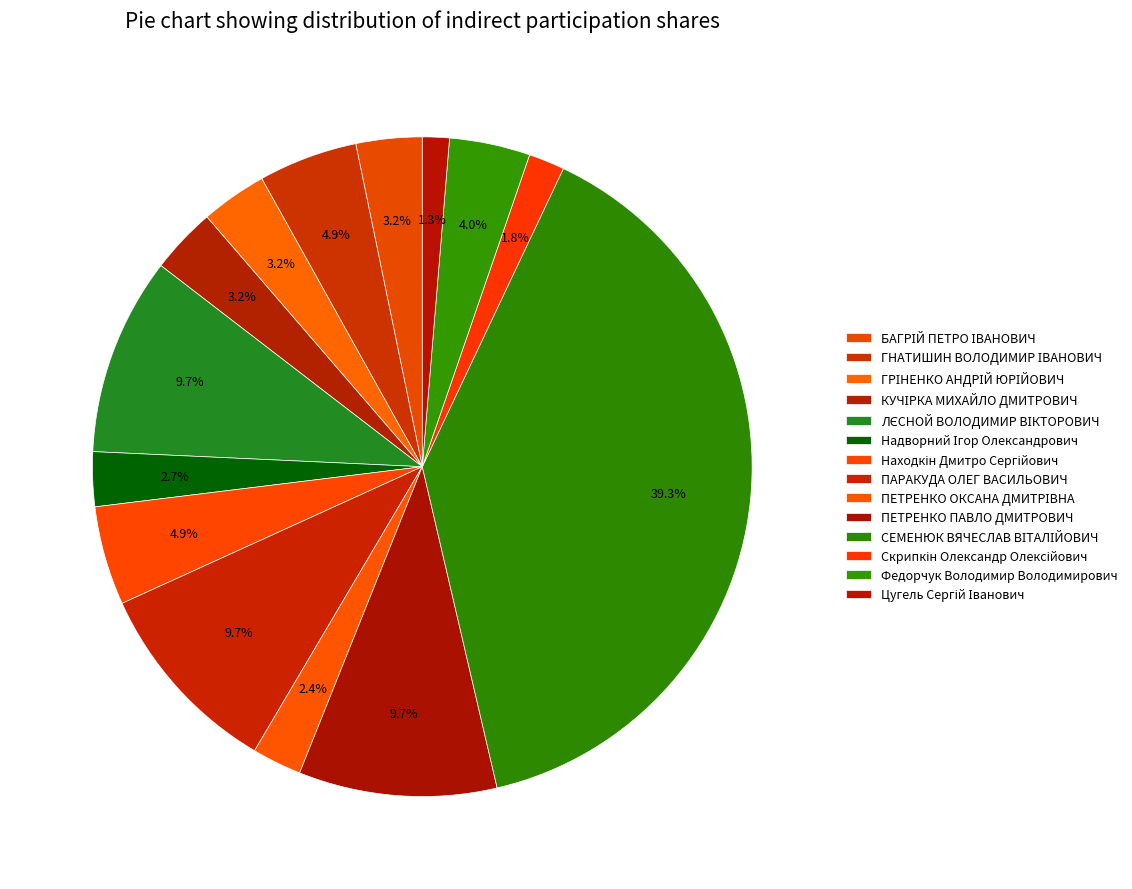

Rank the categories by value from lowest to highest.

Цугель Сергій Іванович, Скрипкін Олександр Олексійович, ПЕТРЕНКО ОКСАНА ДМИТРІВНА, Надворний Ігор Олександрович, БАГРІЙ ПЕТРО ІВАНОВИЧ, ГРІНЕНКО АНДРІЙ ЮРІЙОВИЧ, КУЧІРКА МИХАЙЛО ДМИТРОВИЧ, Федорчук Володимир Володимирович, ГНАТИШИН ВОЛОДИМИР ІВАНОВИЧ, Находкін Дмитро Сергійович, ЛЄСНОЙ ВОЛОДИМИР ВІКТОРОВИЧ, ПАРАКУДА ОЛЕГ ВАСИЛЬОВИЧ, ПЕТРЕНКО ПАВЛО ДМИТРОВИЧ, СЕМЕНЮК ВЯЧЕСЛАВ ВІТАЛІЙОВИЧ